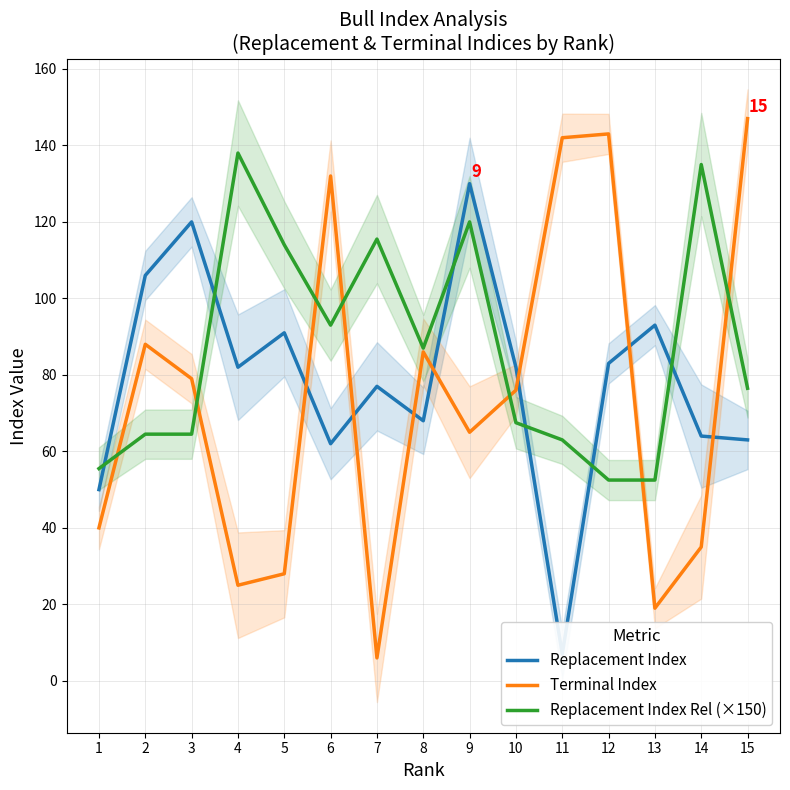

What is the greatest value displayed?

147.0